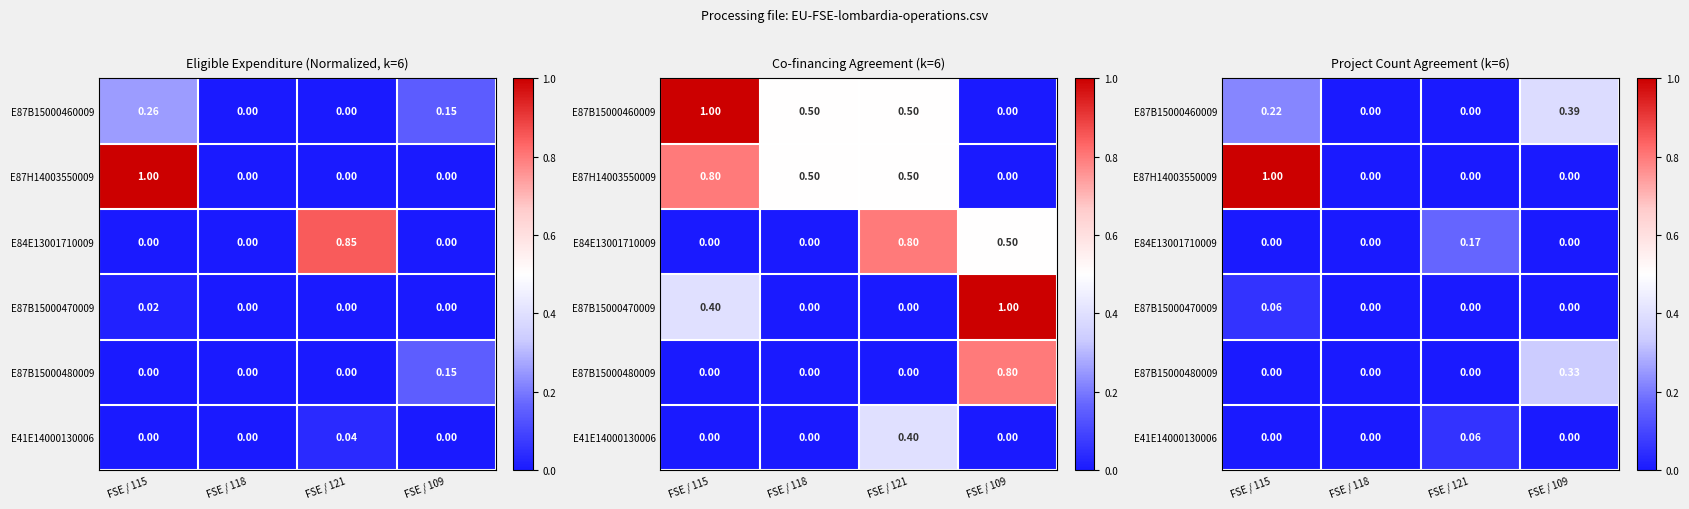

Which series has the largest range (max minus min)?

E87H14003550009